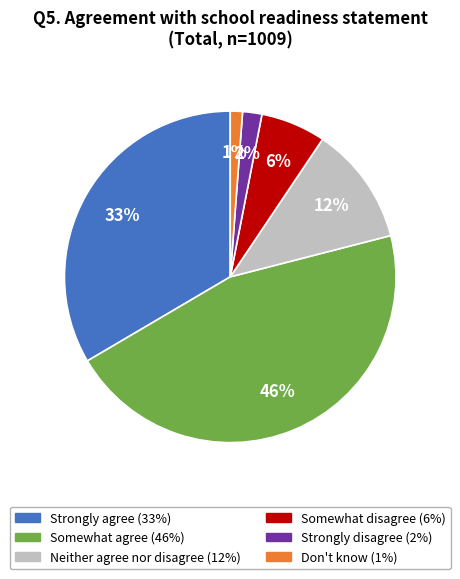

To the nearest percent, what portion does Somewhat agree represent?

46%